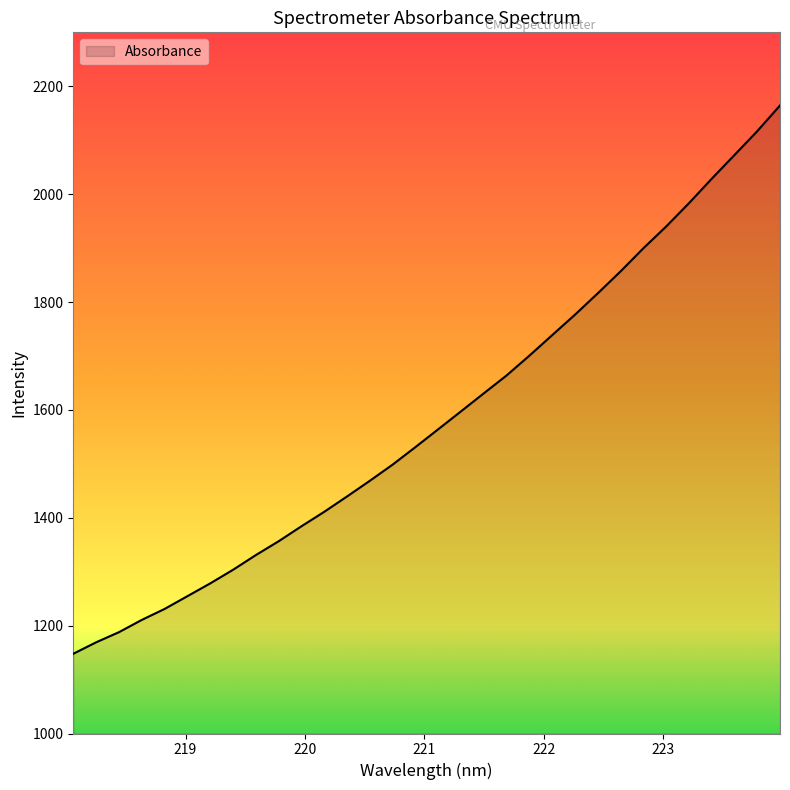

What is the difference between the maximum and minimum values?

1016.6